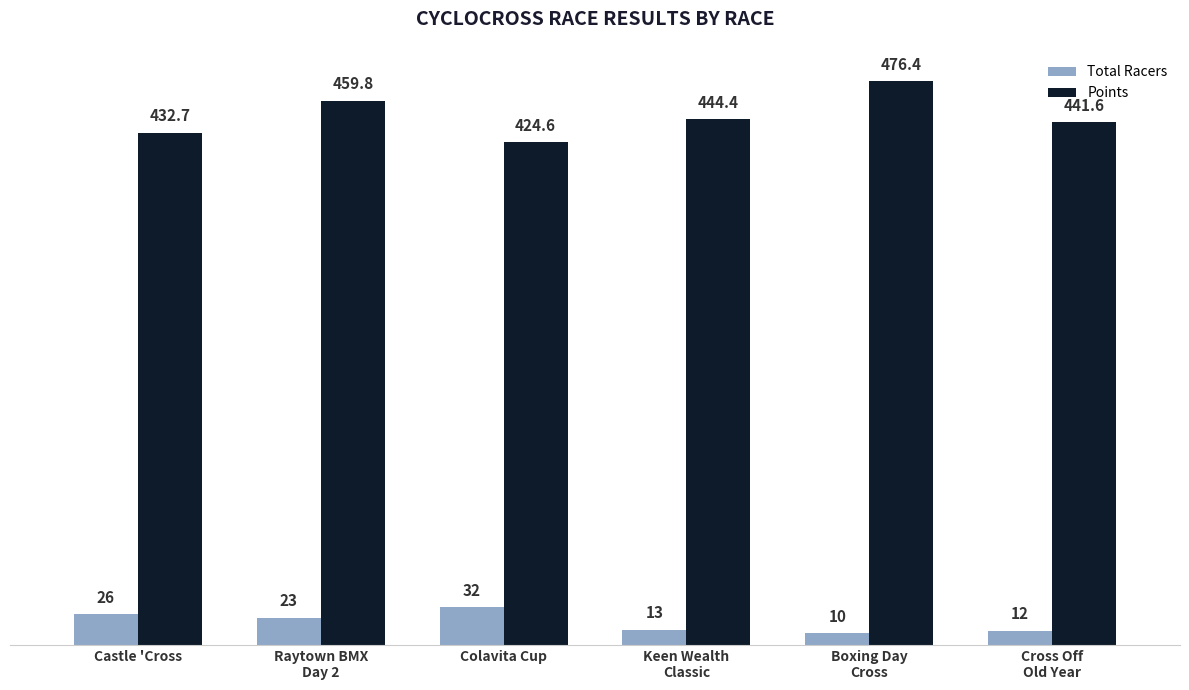

What is the smallest value displayed?

10.0